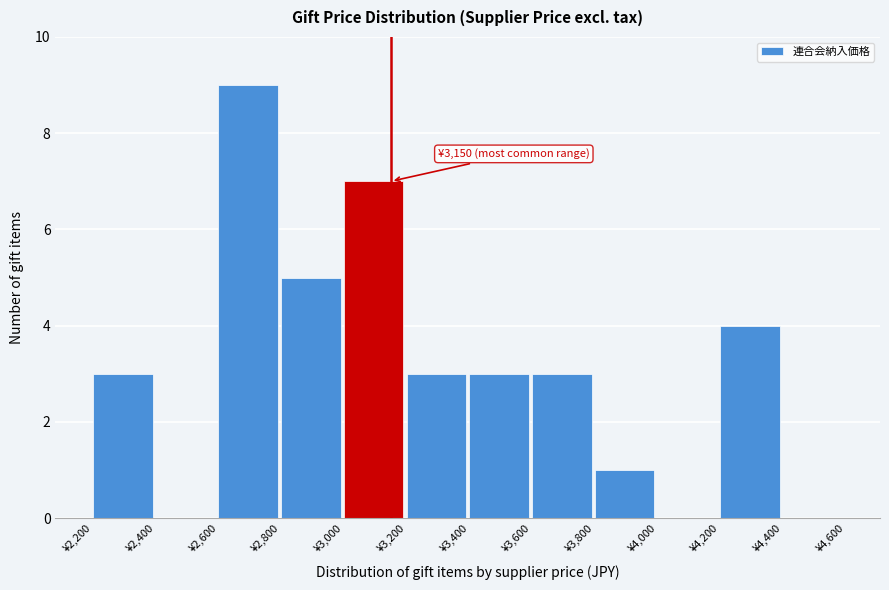

Over which range of the x-axis is the bar tallest?

2600 to 2800